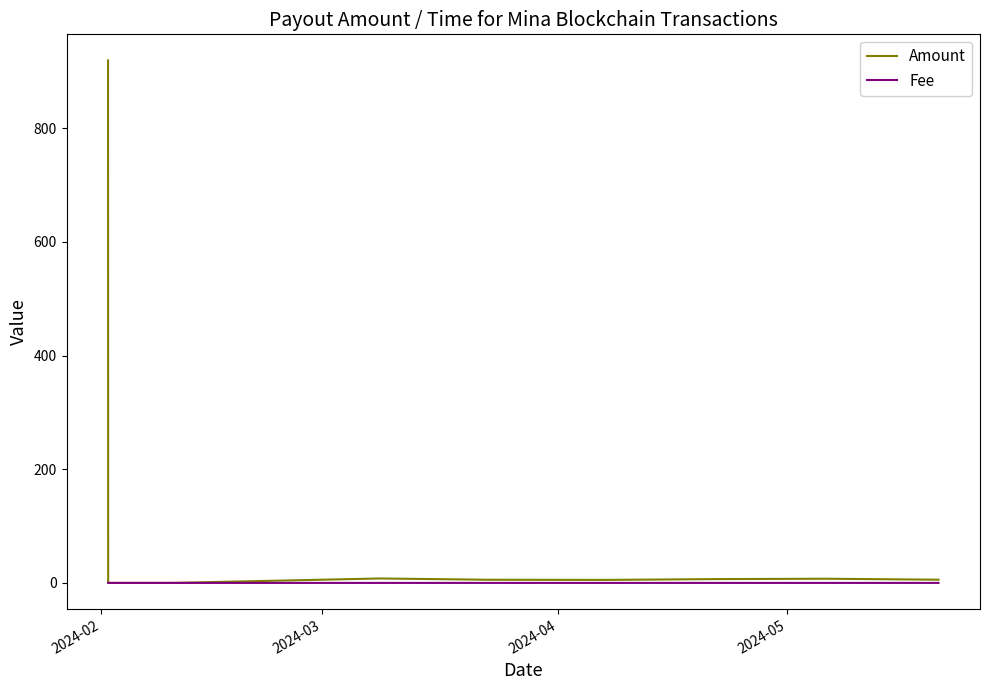

What is the maximum value shown in the chart?

919.3